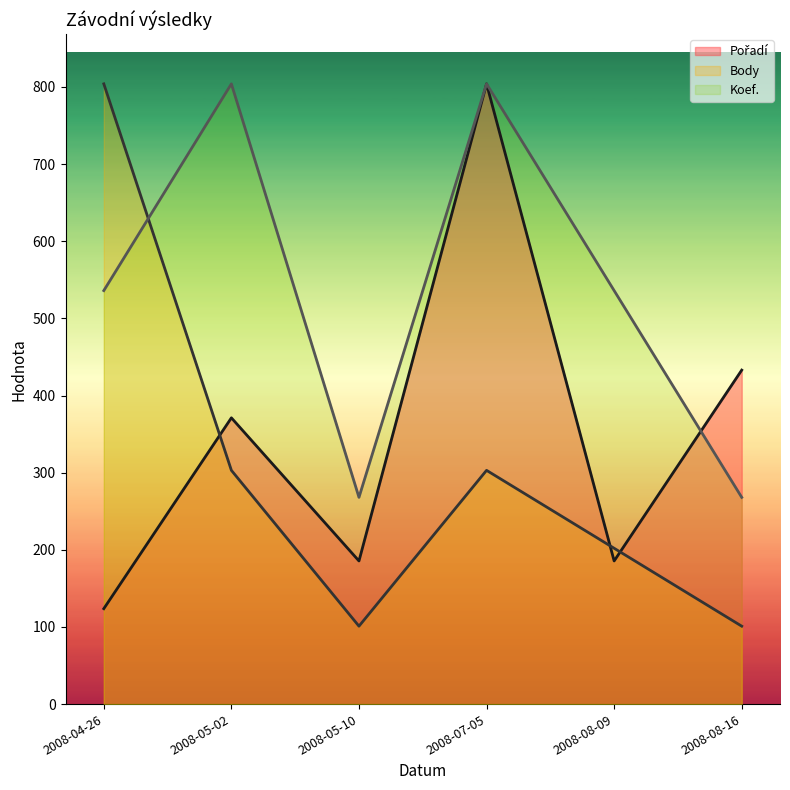

Does the chart have visible grid lines?

No